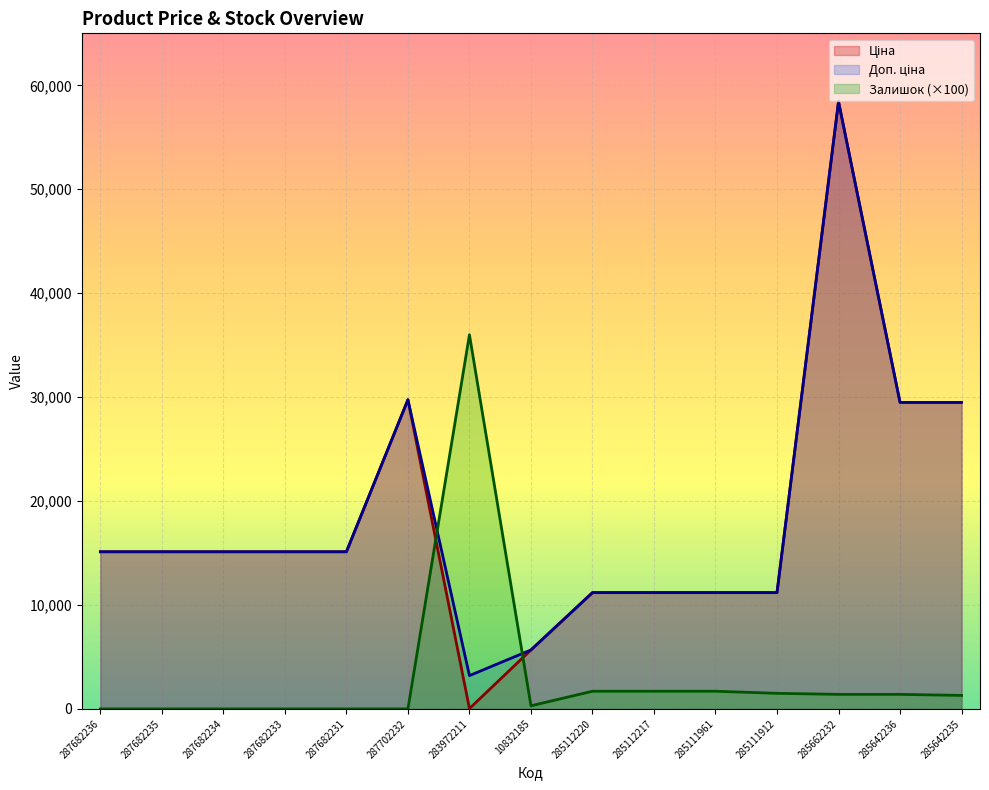

Reading right to left, transcribe all the data shown in this chart.

Ціна: 285642235=29491.5	285642236=29491.5	285662232=58426.5	285111912=11188.2	285111961=11188.2	285112217=11188.2	285112220=11188.2	10832185=5673.8	283972211=32.0	287702232=29747.2	287682231=15120.0	287682233=15120.0	287682234=15120.0	287682235=15120.0	287682236=15120.0
Доп. ціна: 285642235=29491.5	285642236=29491.5	285662232=58426.5	285111912=11188.2	285111961=11188.2	285112217=11188.2	285112220=11188.2	10832185=5673.8	283972211=3205.0	287702232=29747.2	287682231=15120.0	287682233=15120.0	287682234=15120.0	287682235=15120.0	287682236=15120.0
Залишок: 285642235=1300.0	285642236=1400.0	285662232=1400.0	285111912=1500.0	285111961=1700.0	285112217=1700.0	285112220=1700.0	10832185=300.0	283972211=36000.0	287702232=0.0	287682231=0.0	287682233=0.0	287682234=0.0	287682235=0.0	287682236=0.0